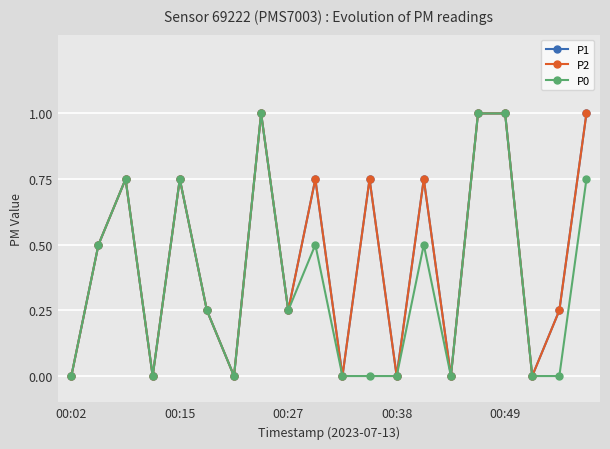

At which category is the sum across all series the highest?

7